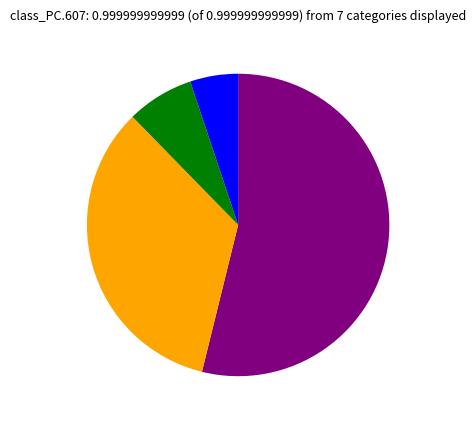

Is there a majority slice in this chart?

Yes